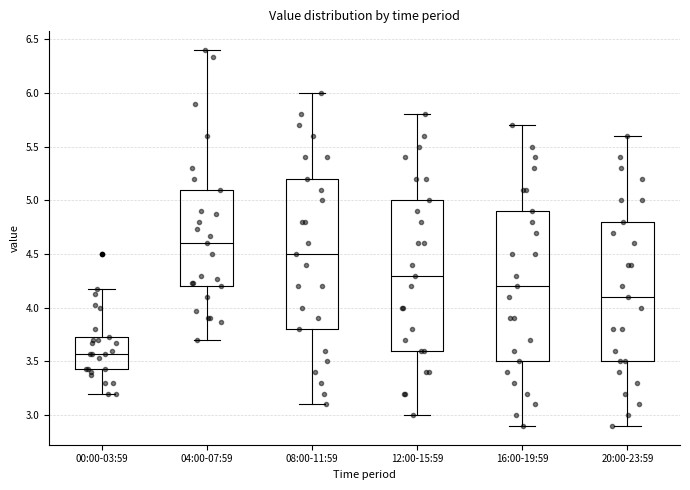

Reading left to right, read every box against the y-axis: the position of its median line, the range the box covers, and the ends of its whiskers. The values are not printed on the chart, so give them approximately, as read against the axis.

00:00-03:59: median 3.55, box 3.45 to 3.75, whiskers 3.20 to 4.15
04:00-07:59: median 4.60, box 4.20 to 5.10, whiskers 3.70 to 6.40
08:00-11:59: median 4.50, box 3.80 to 5.20, whiskers 3.10 to 6.00
12:00-15:59: median 4.30, box 3.60 to 5.00, whiskers 3.00 to 5.80
16:00-19:59: median 4.20, box 3.50 to 4.90, whiskers 2.90 to 5.70
20:00-23:59: median 4.10, box 3.50 to 4.80, whiskers 2.90 to 5.60